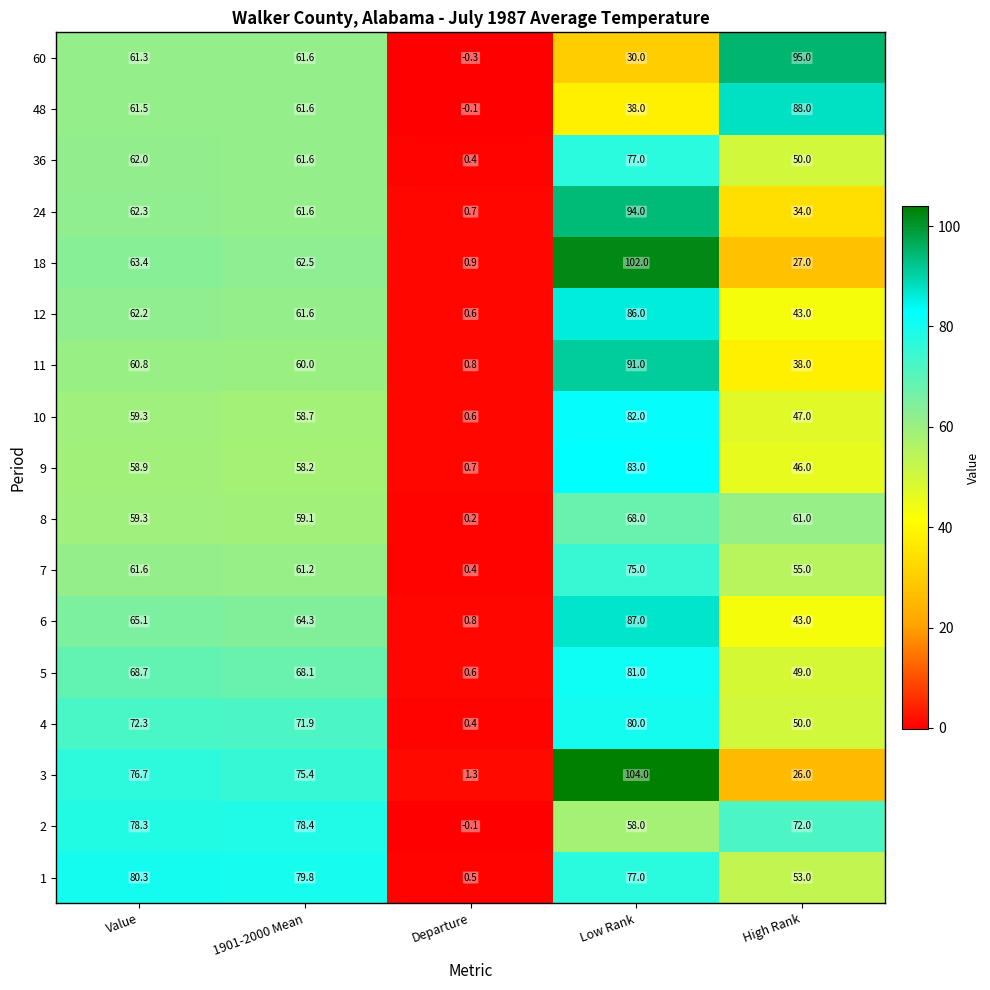

What is the sum of all 5 values?

267.4